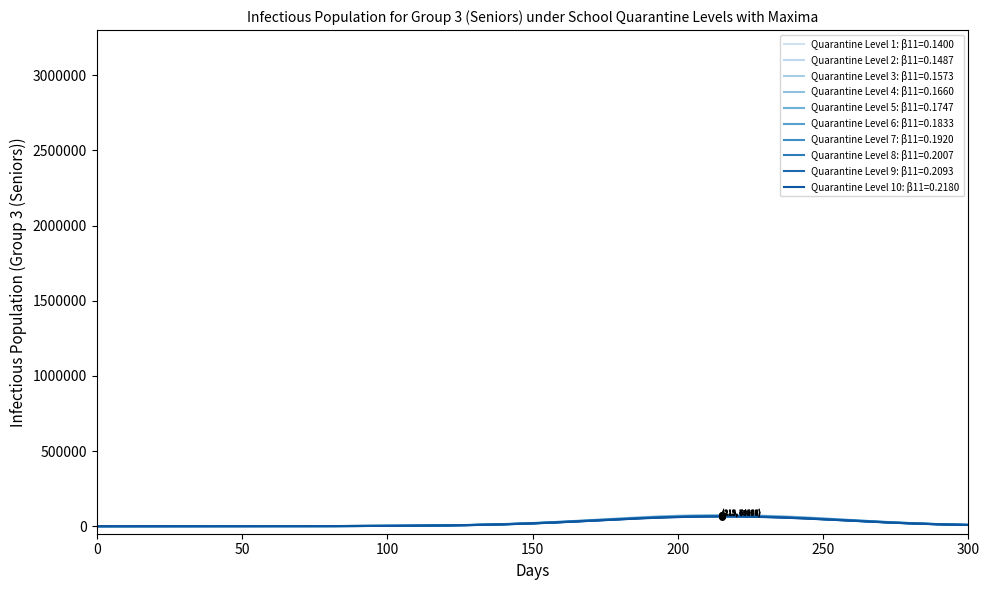

How many lines are shown in the chart?

10